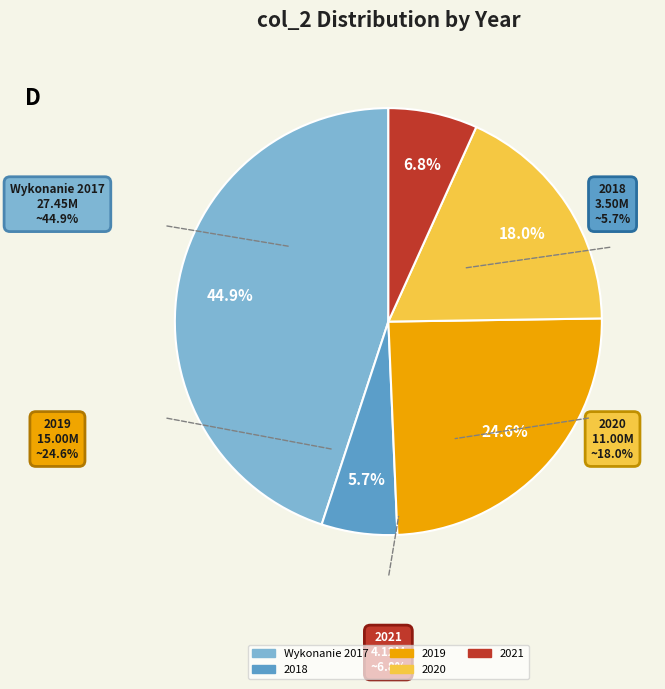

To the nearest percent, what is the average slice percentage?

20%